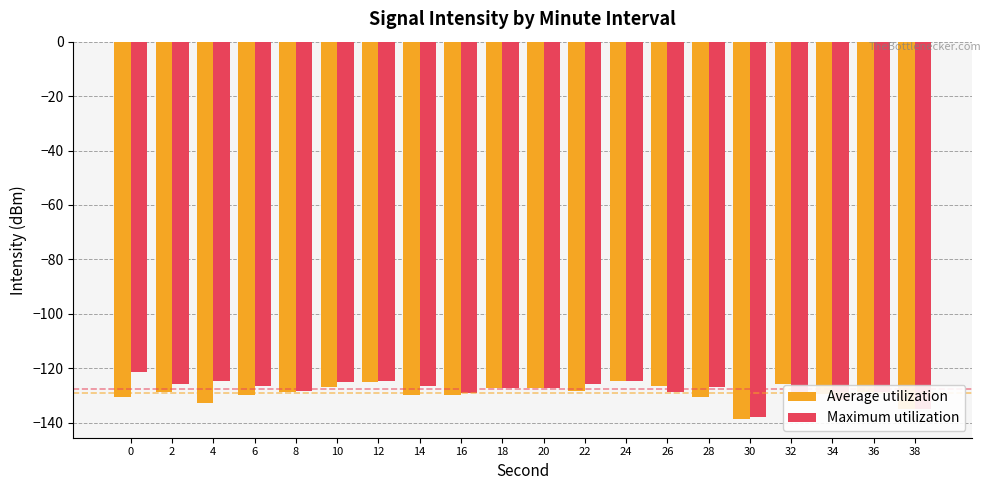

What value does the Maximum utilization series have at 6?

-126.7